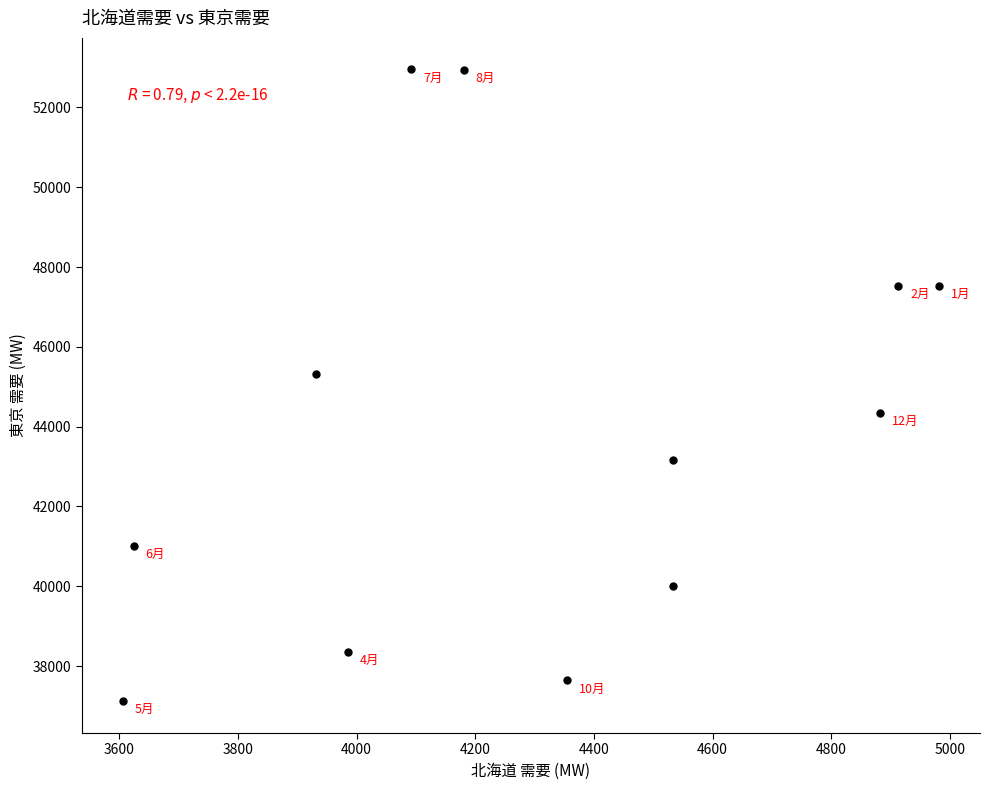

What is the average X value?

4301.5